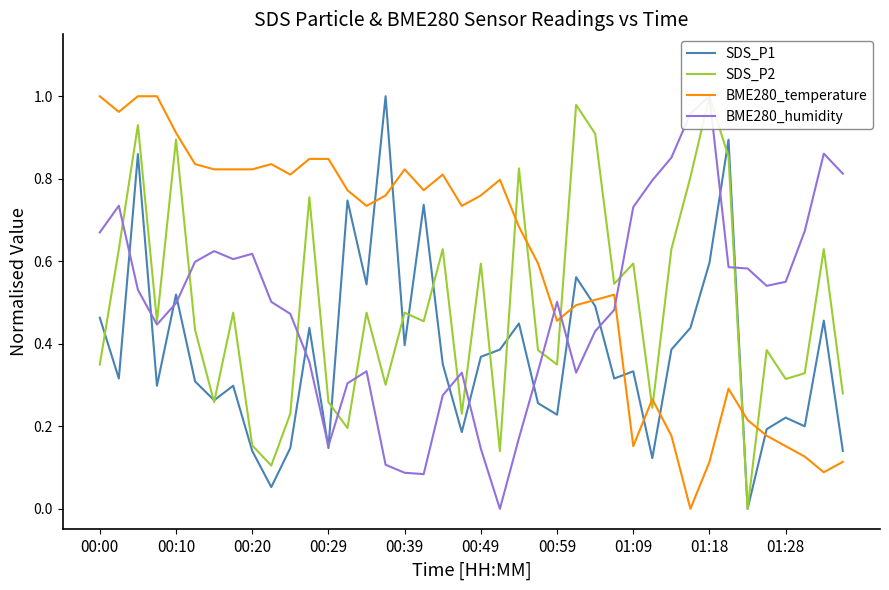

Which series ends up on top after the final intersection of BME280_temperature and SDS_P2?

SDS_P2